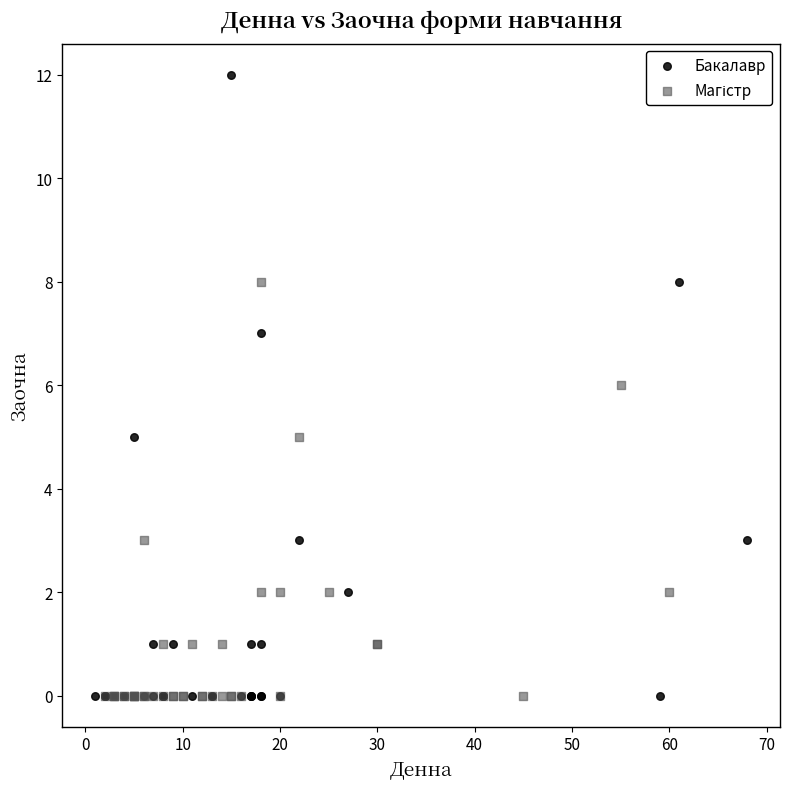

Which series has the largest Y range (max minus min)?

Бакалавр